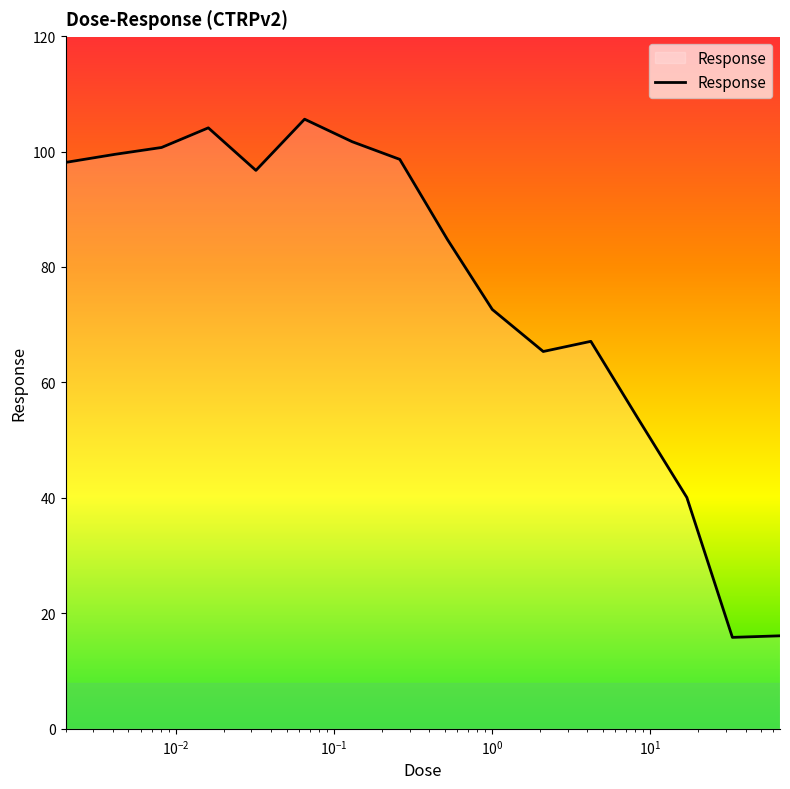

What is the minimum value shown in the chart?

15.8